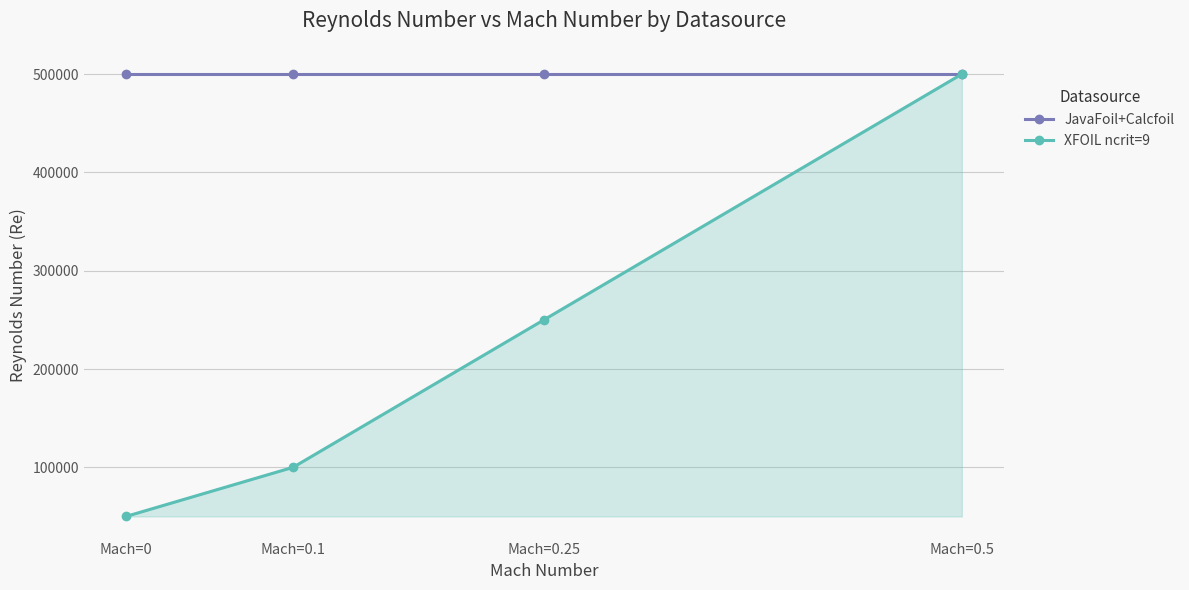

What is the label of the 2nd point from the right?

Mach=0.25